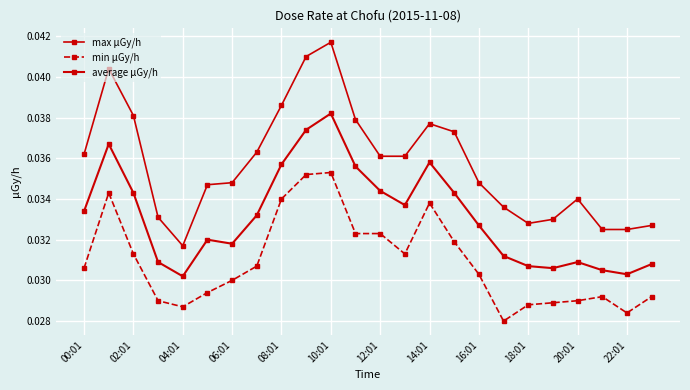

What is the sum of all min μGy/h values?

0.7